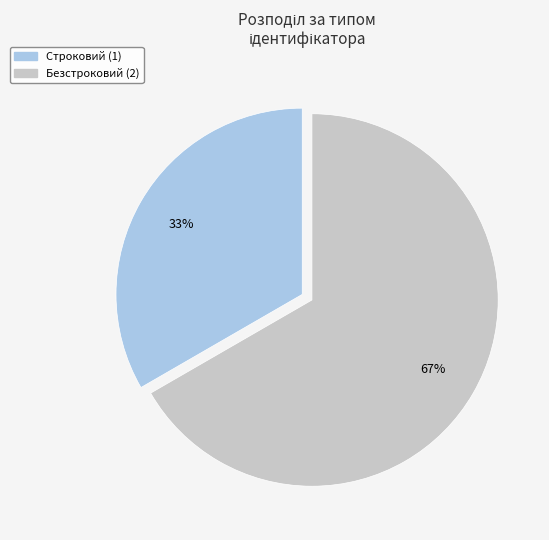

What is the ratio of the value at Строковий (1) to the value at Безстроковий (2)?

0.5